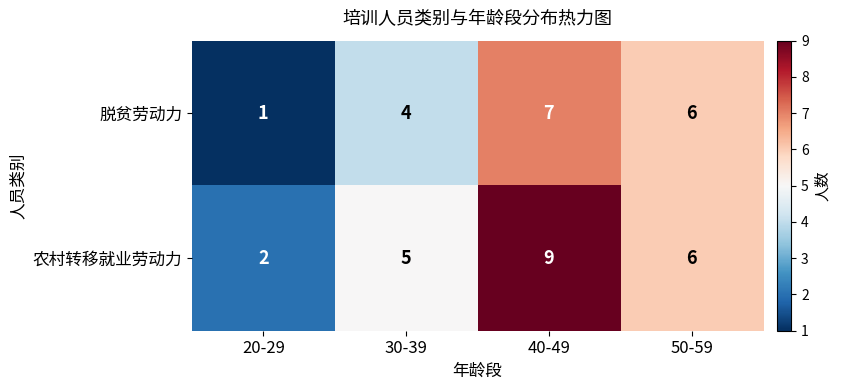

Is it true that 农村转移就业劳动力 equals 5 at 30-39?

True